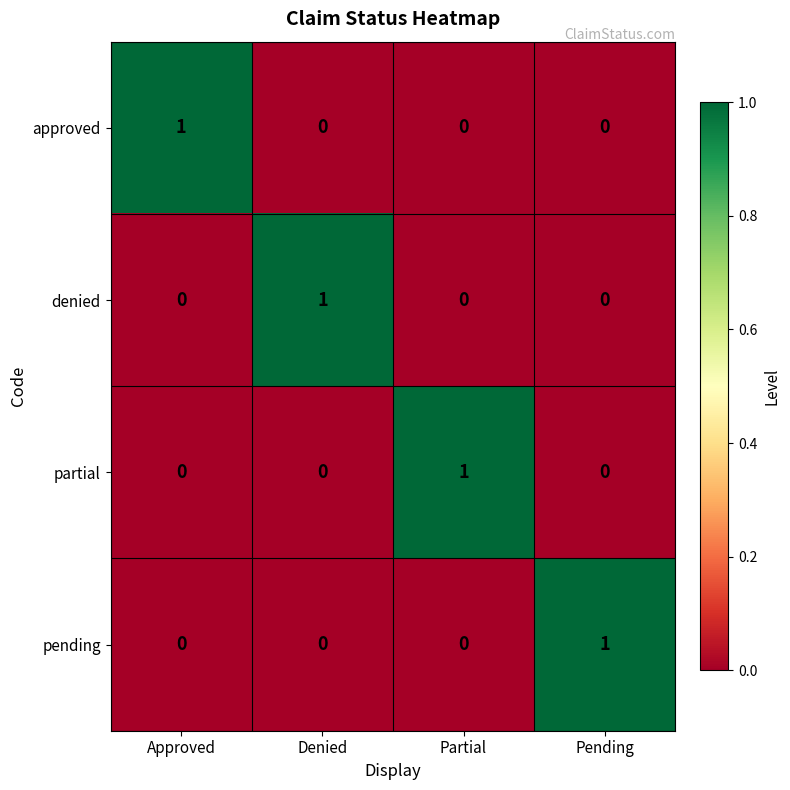

At how many categories does at least one series exceed 0?

4